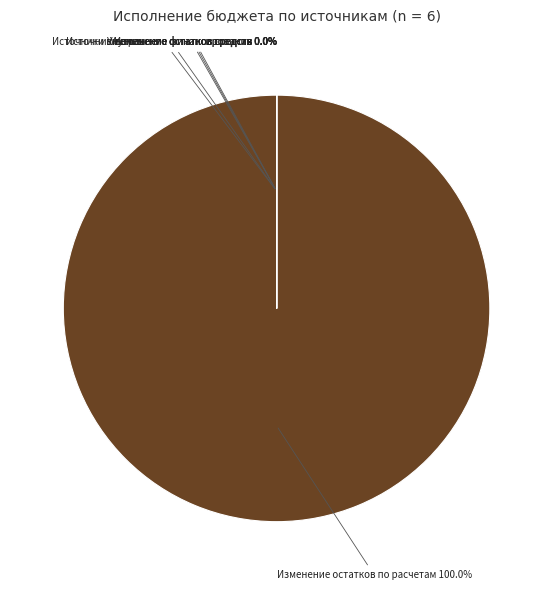

To the nearest percent, what is the average slice percentage?

17%